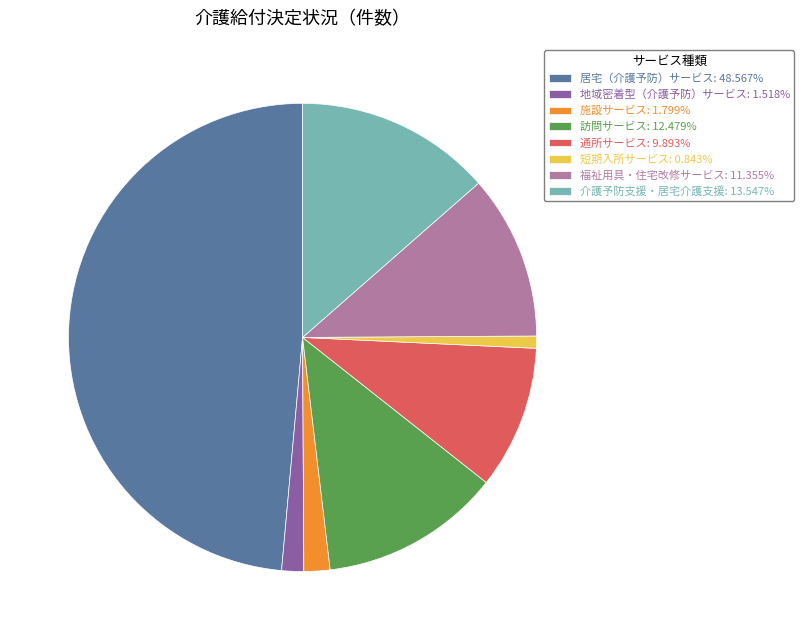

Does any single category account for the majority?

No